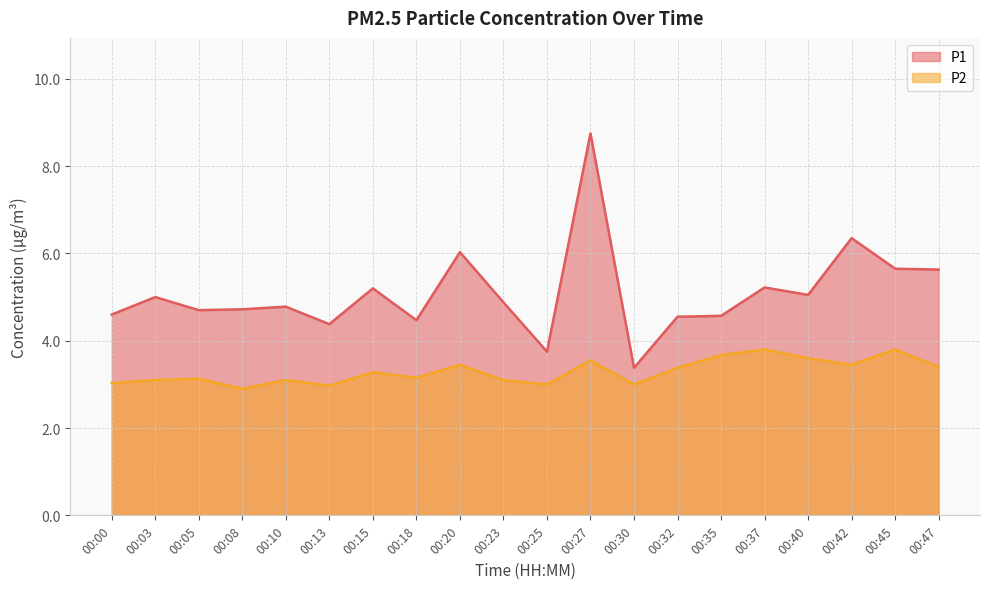

What is the difference between the second highest and second lowest values in the P1 series?

2.6